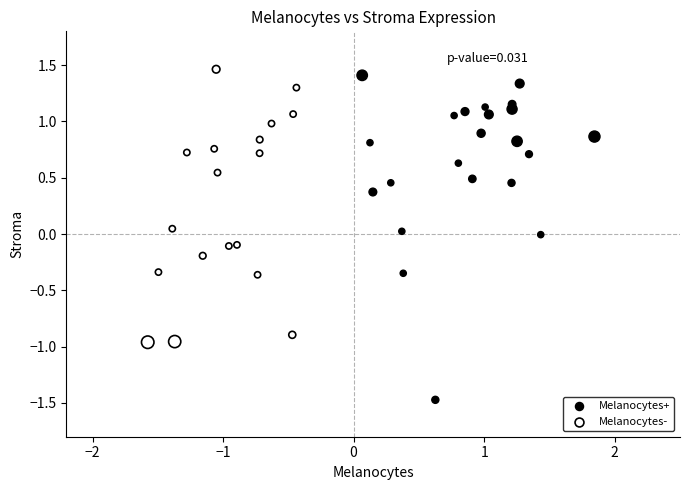

Which series has the largest Y range (max minus min)?

Melanocytes+